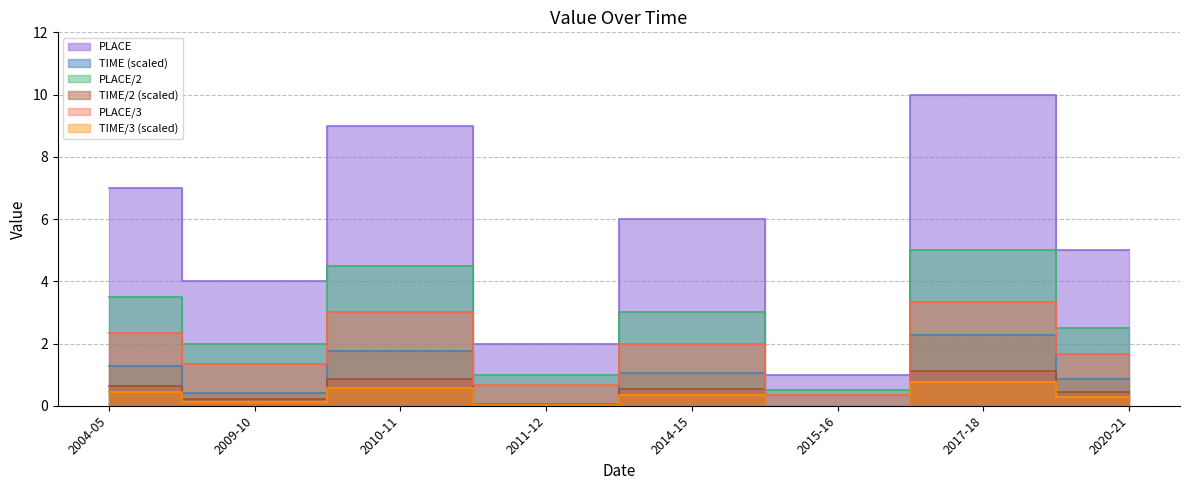

At which category is the sum across all series the highest?

2017-18